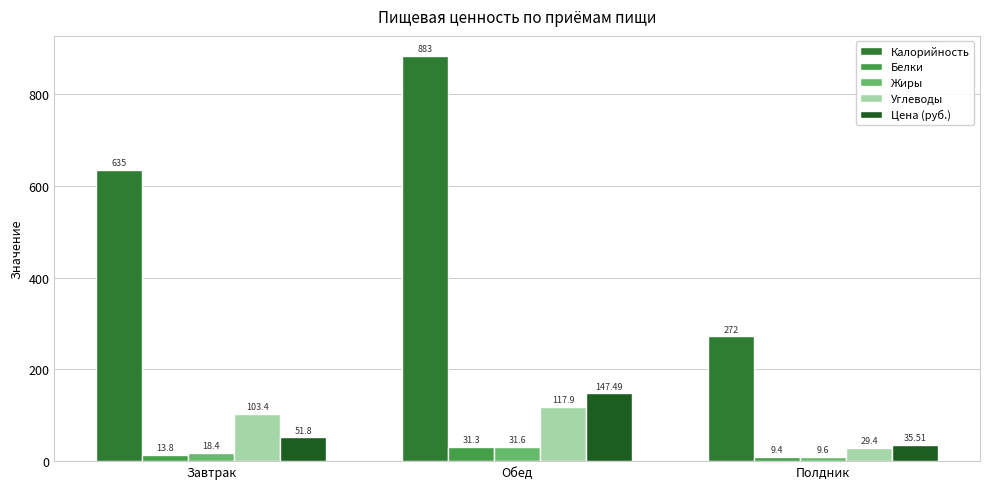

What is the label of the 1st bar from the left?

Завтрак